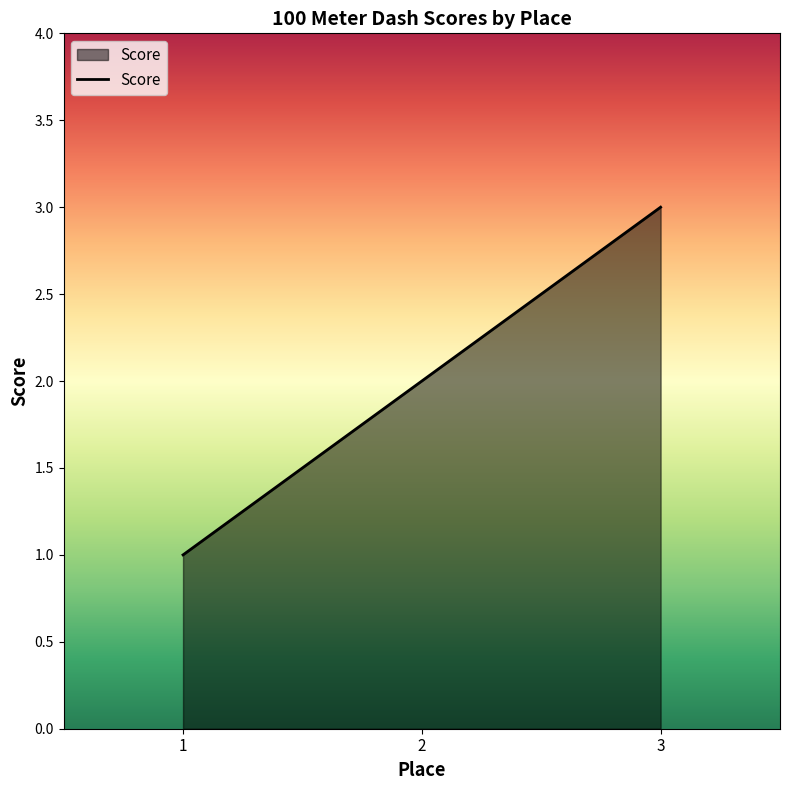

What is the sum of the values at 3 and 2?

5